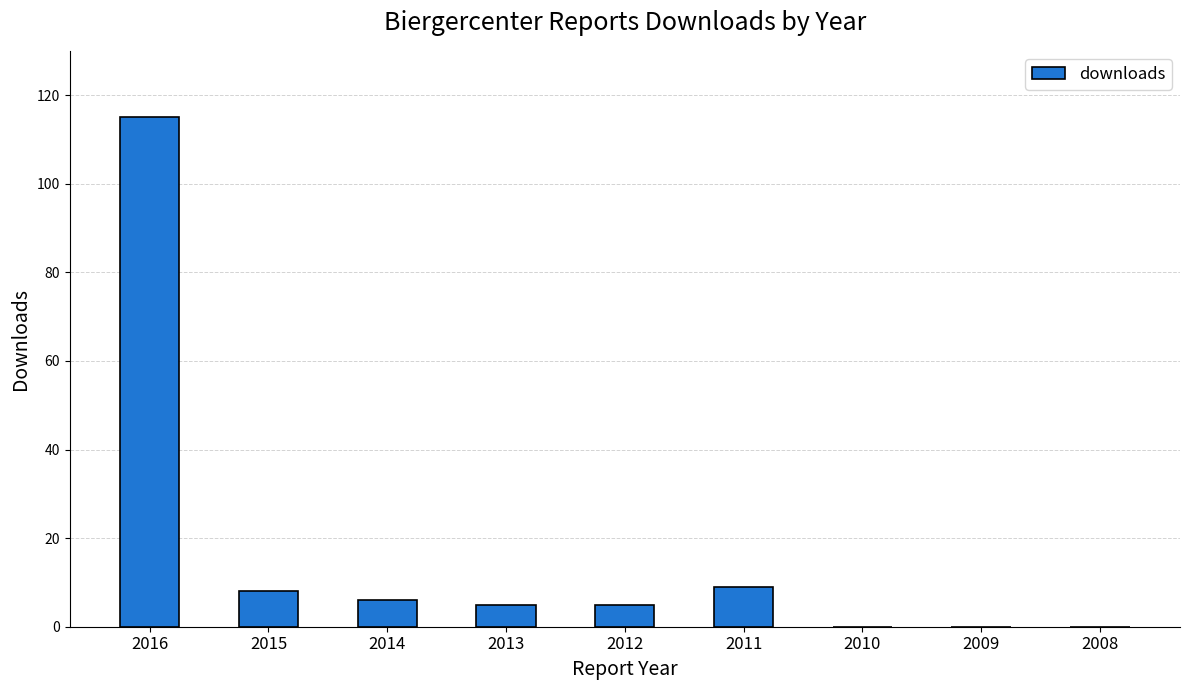

What is the difference between the values at 2015 and 2013?

3